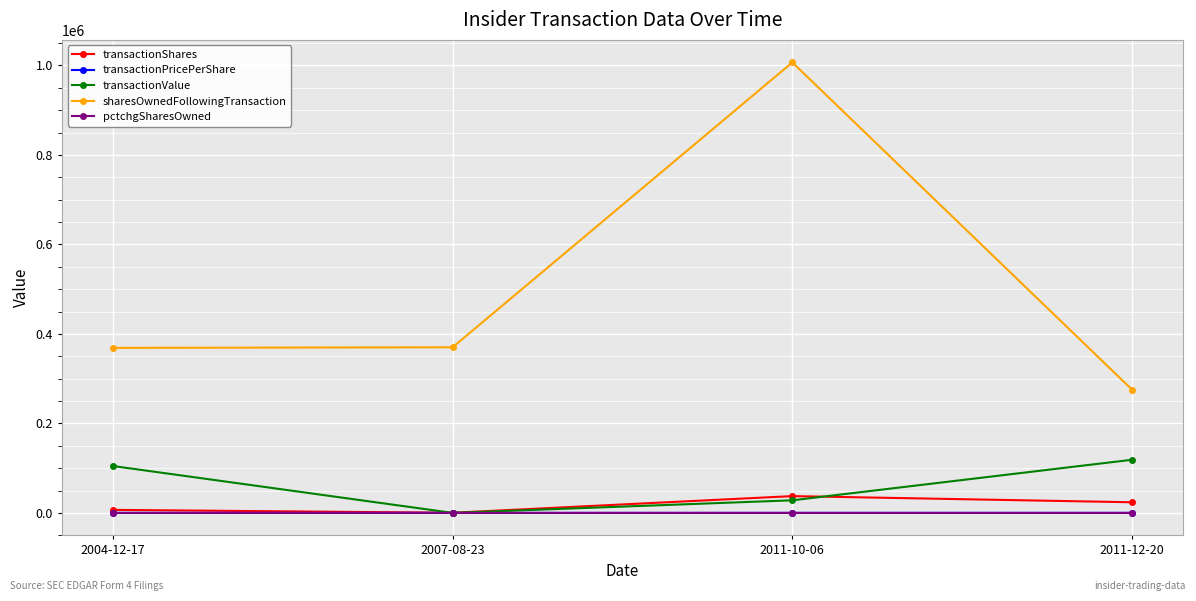

What is the sum of all sharesOwnedFollowingTransaction values?

2021146.0